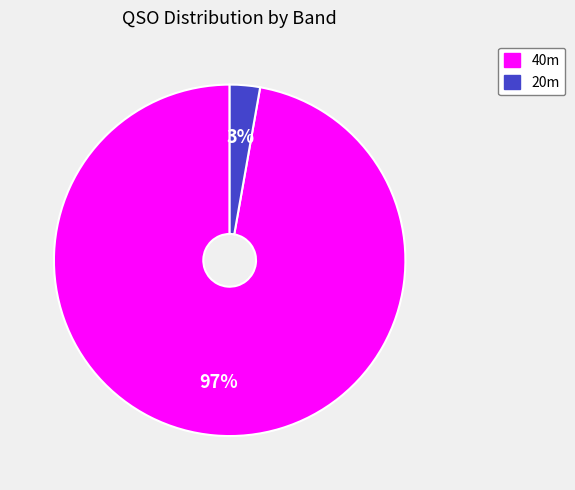

Is there a majority slice in this chart?

Yes